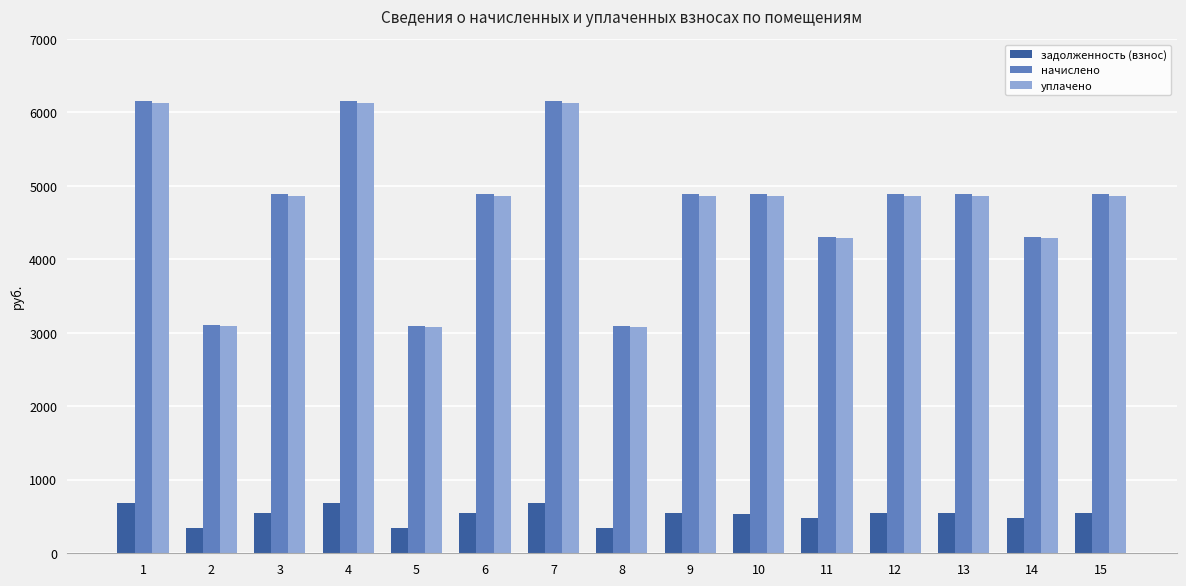

What is the greatest value displayed?

6159.1